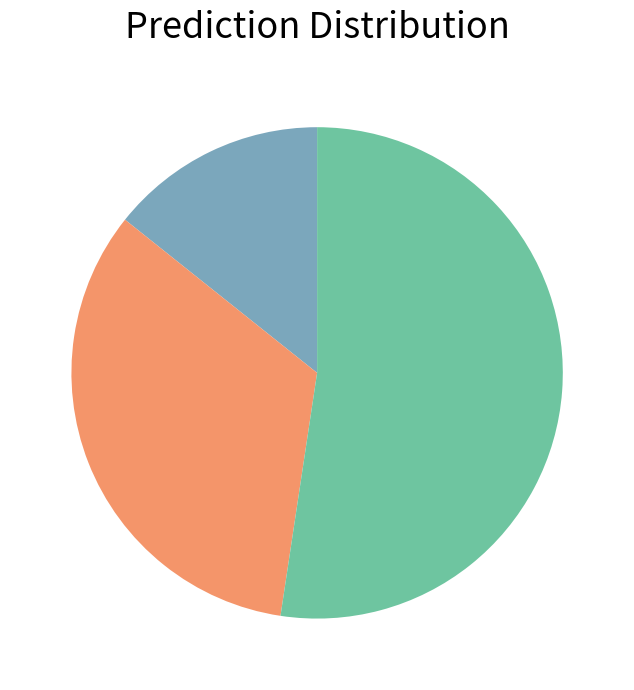

Is there a majority slice in this chart?

Yes